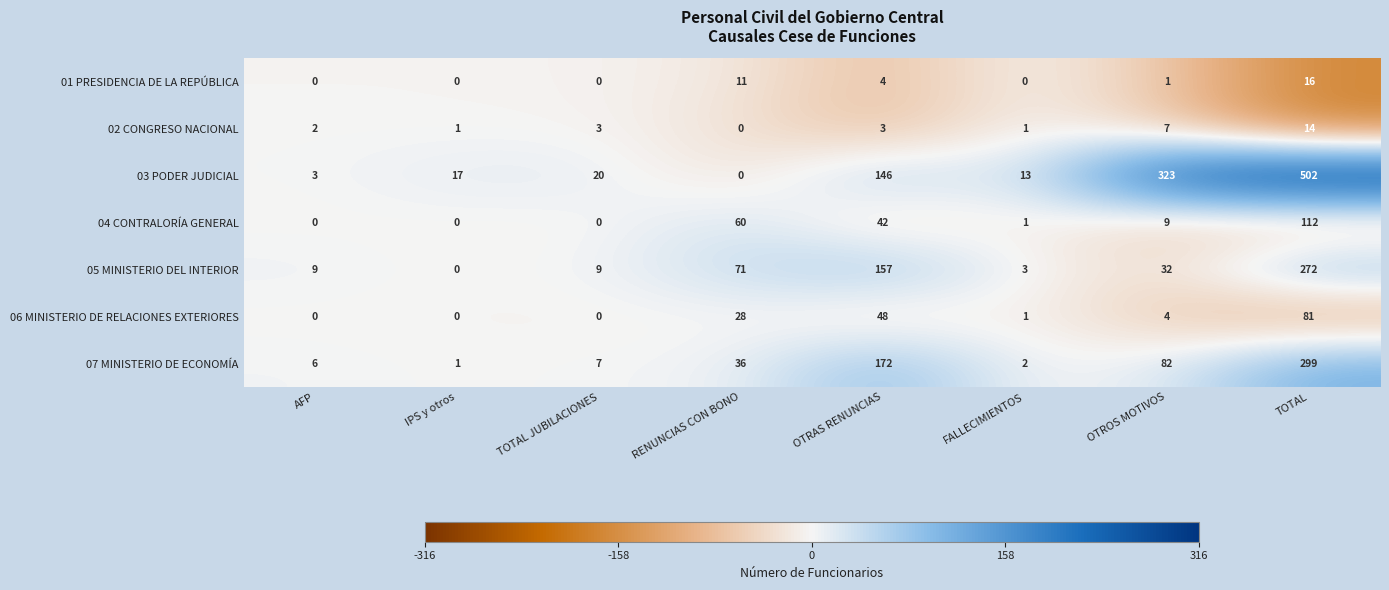

At TOTAL, list the series in order from largest to smallest.

03 PODER JUDICIAL, 07 MINISTERIO DE ECONOMÍA, 05 MINISTERIO DEL INTERIOR, 04 CONTRALORÍA GENERAL, 06 MINISTERIO DE RELACIONES EXTERIORES, 01 PRESIDENCIA DE LA REPÚBLICA, 02 CONGRESO NACIONAL